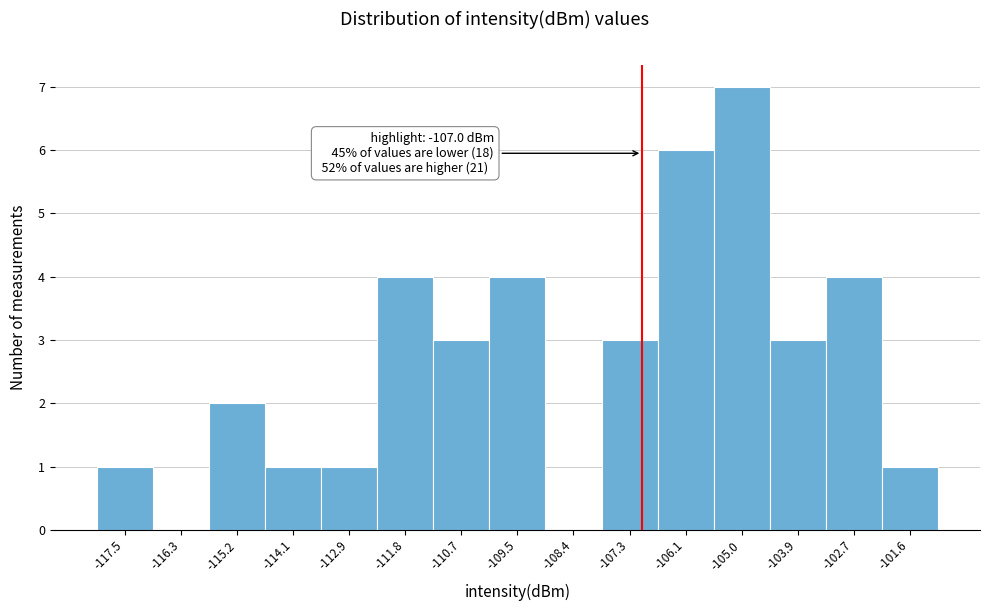

Over which range of the x-axis is the bar tallest?

-105.6 to -104.4